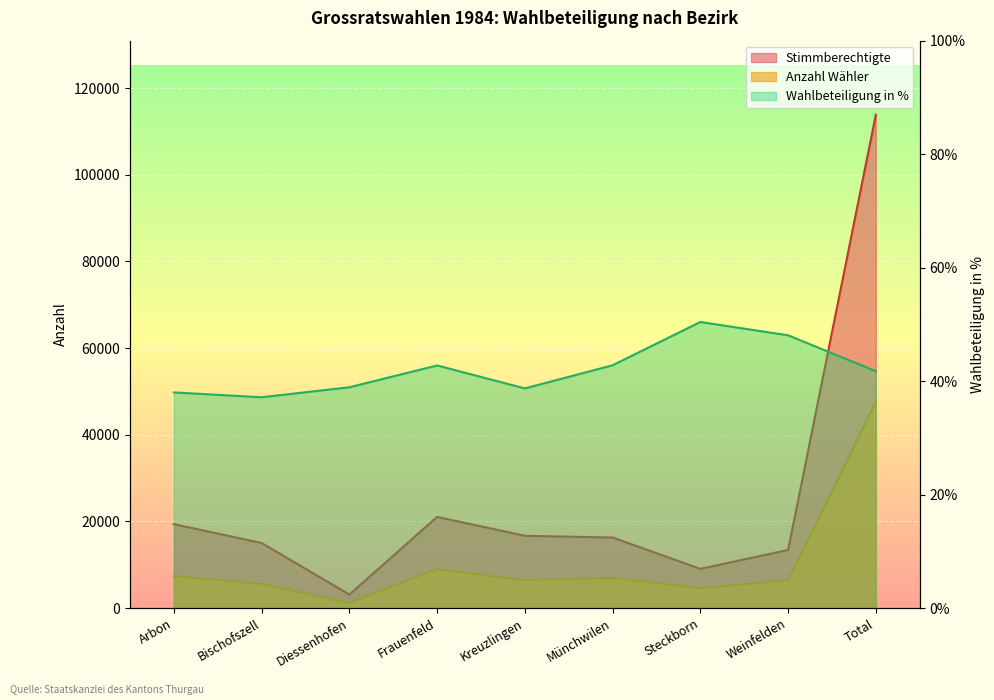

True or false: Anzahl Wähler has a value of 5681.1 at Frauenfeld.

False